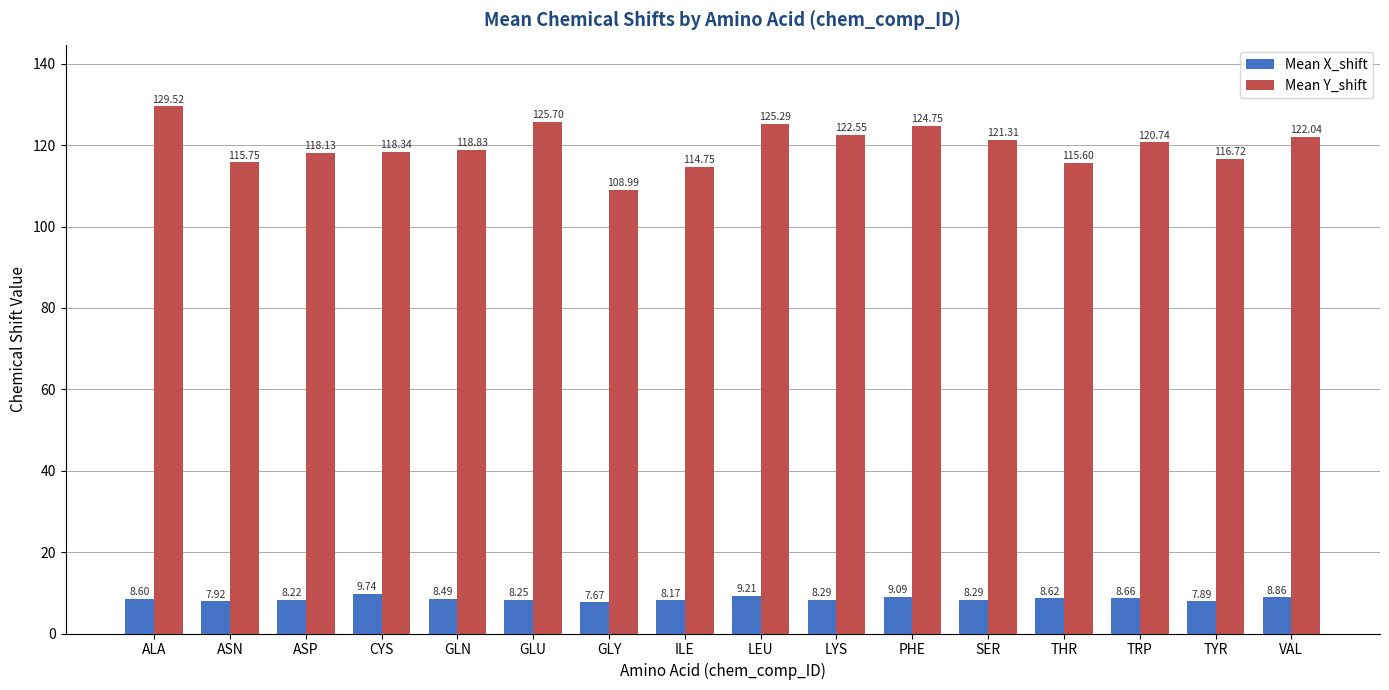

What is the label of the 12th bar from the right?

GLN